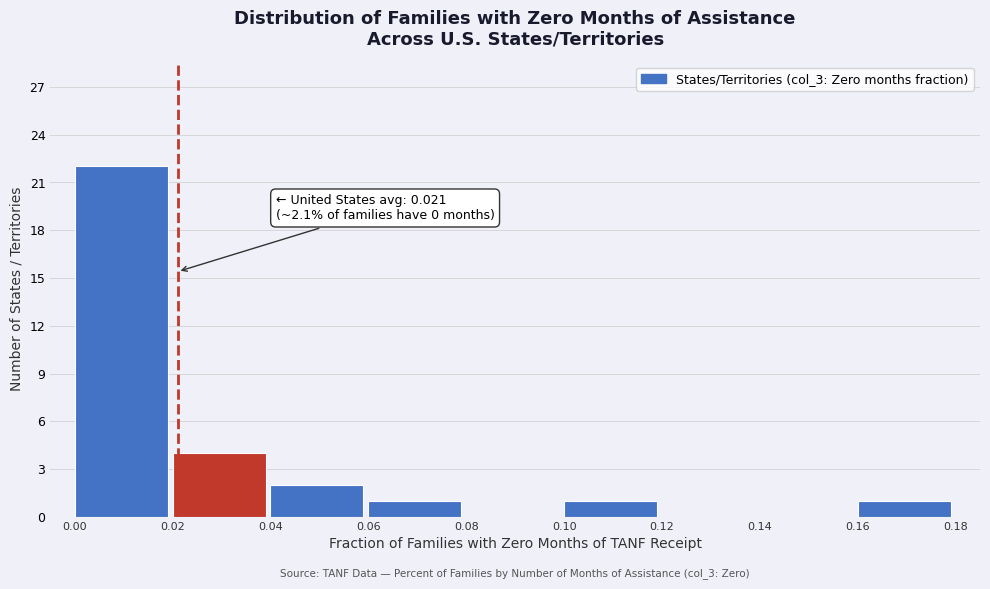

Which range on the x-axis has the tallest bar?

0.00 to 0.02